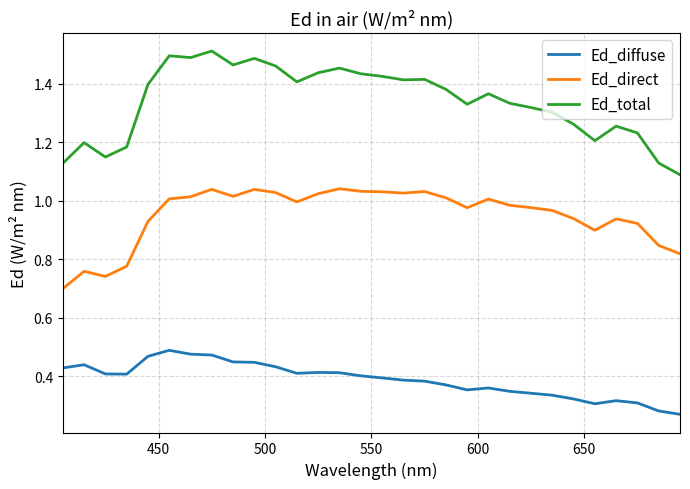

Which series has the widest spread of values?

Ed_total